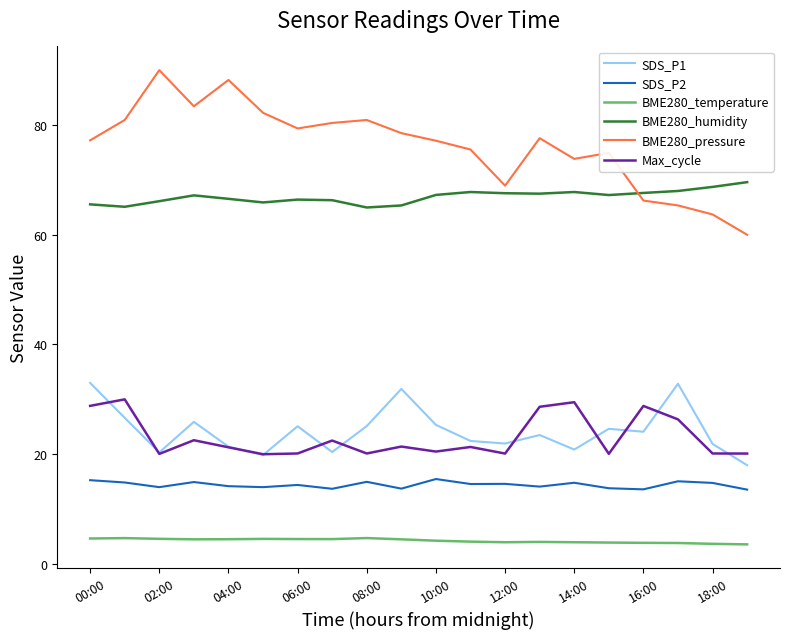

Rank the series by their maximum value, from highest to lowest.

BME280_pressure, BME280_humidity, SDS_P1, Max_cycle, SDS_P2, BME280_temperature